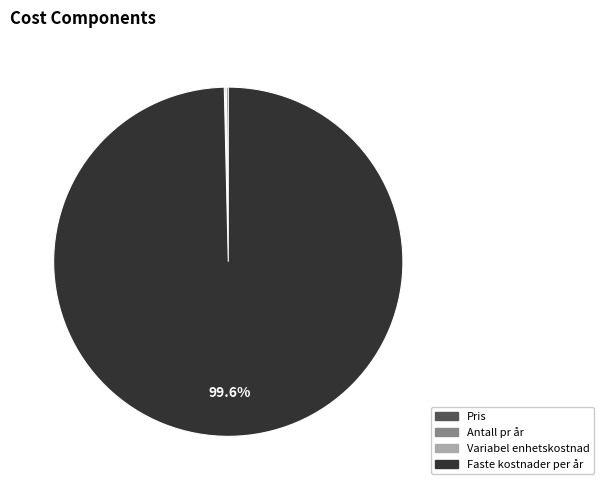

Does any single category account for the majority?

Yes